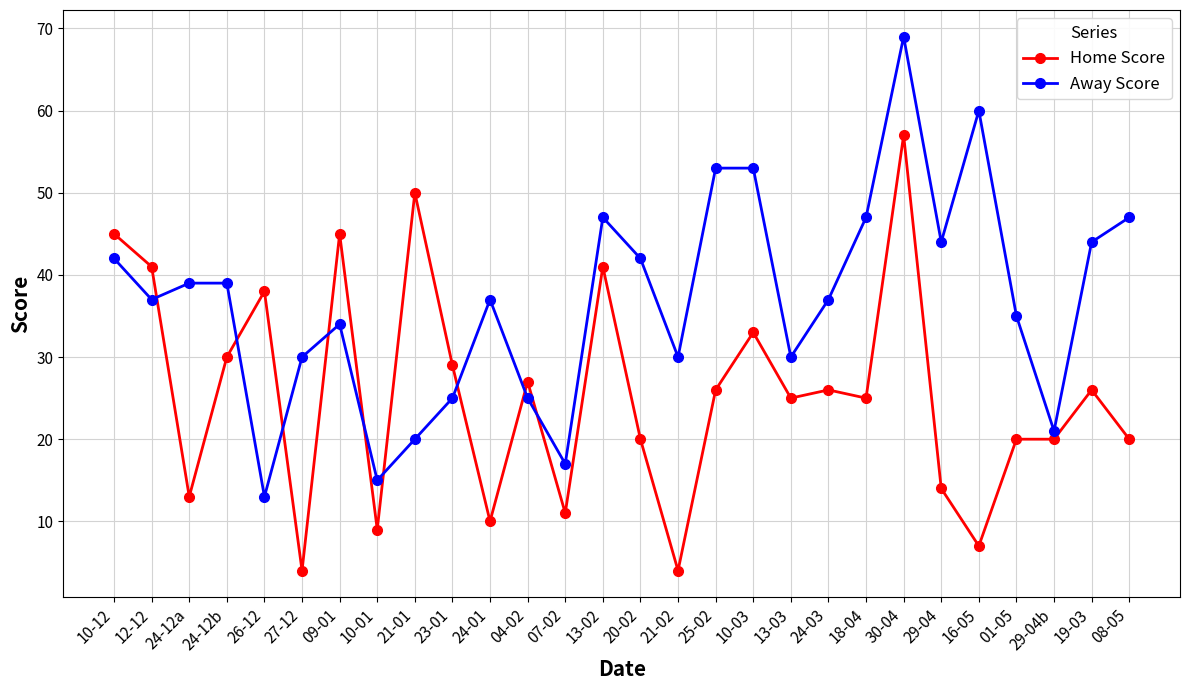

What is the difference between the maximum and minimum values in the Home Score series?

53